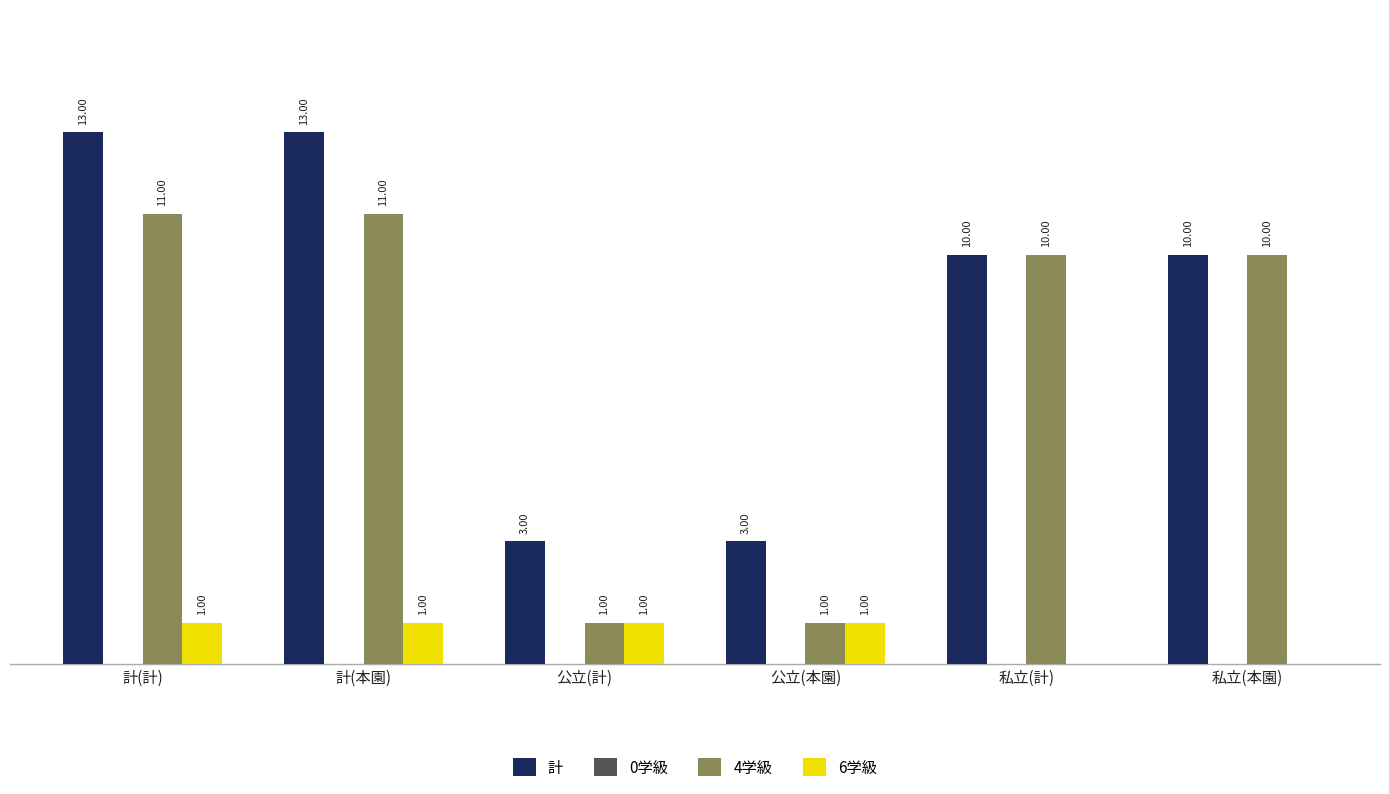

Is the value of 4学級 at 公立(計) greater than the value of 6学級 at 私立(計)?

Yes